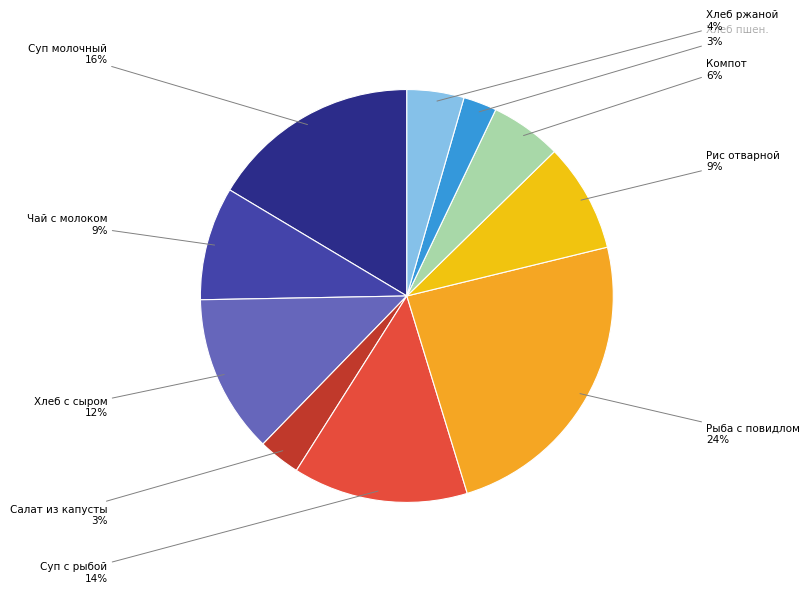

To the nearest percent, what portion does Салат из капусты represent?

3%